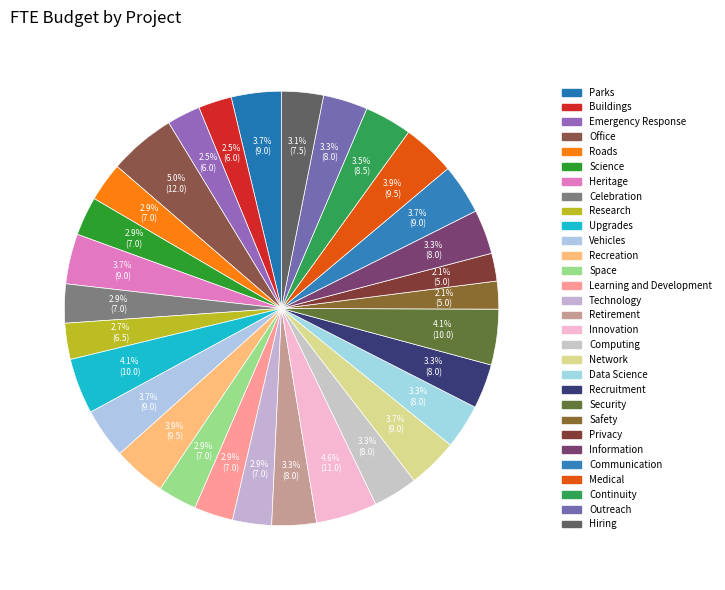

What is the largest slice in the pie chart?

Office